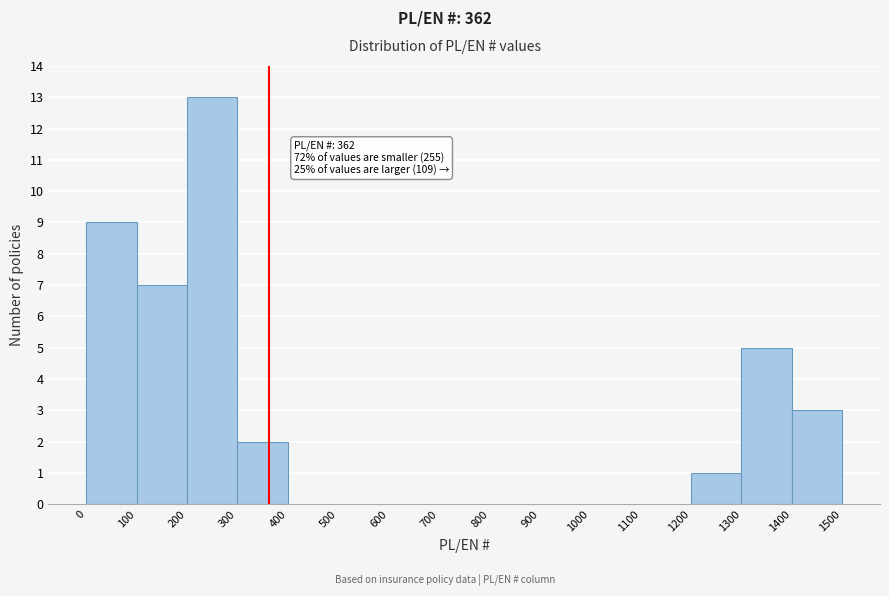

Over which range of the x-axis is the bar tallest?

200 to 300